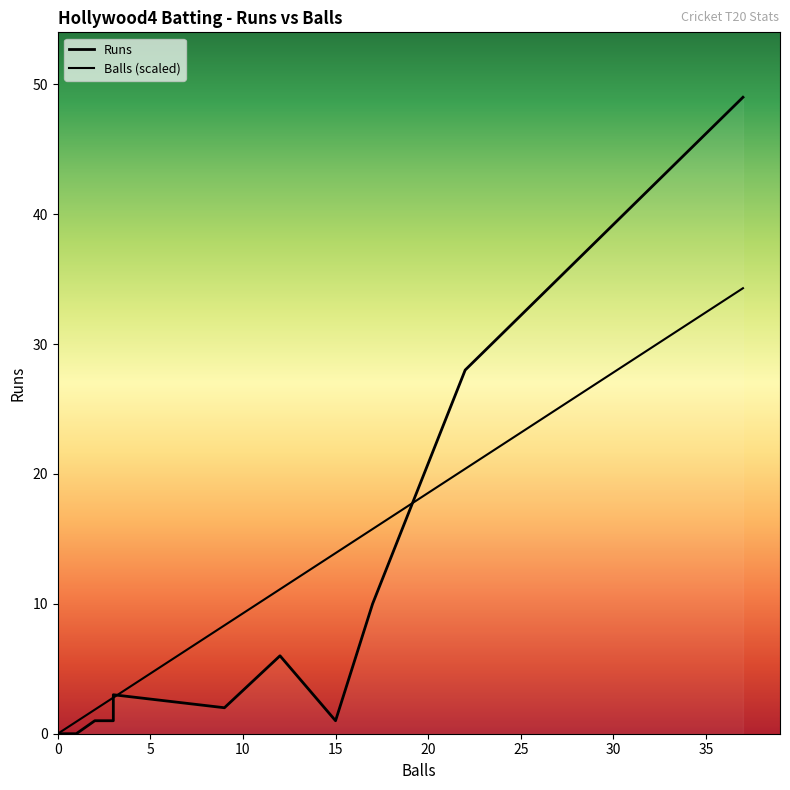

At how many categories does at least one series exceed 30?

1